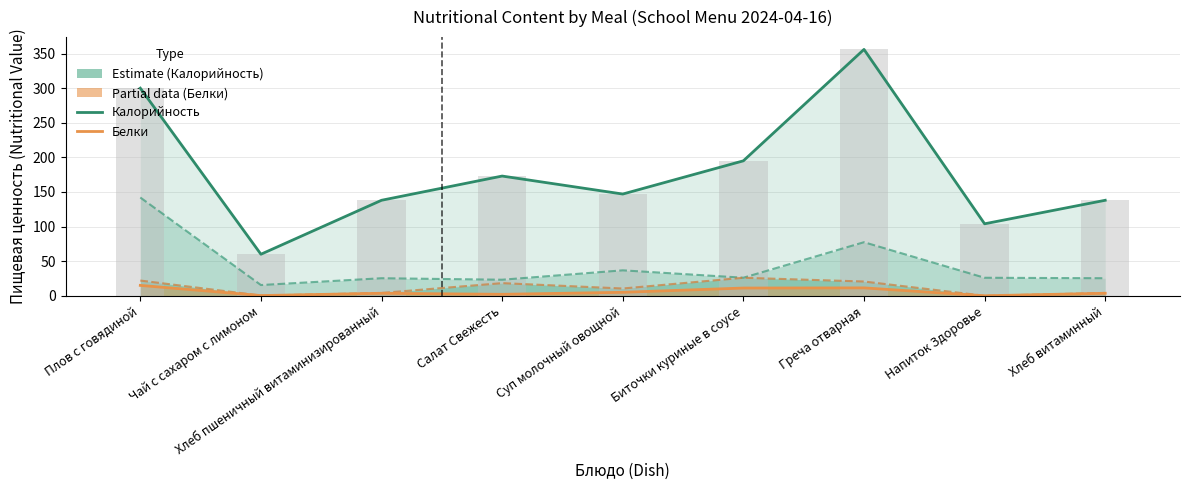

What is the sum of the Калорийность values at Хлеб пшеничный витаминизированный and Чай с сахаром с лимоном?

198.0